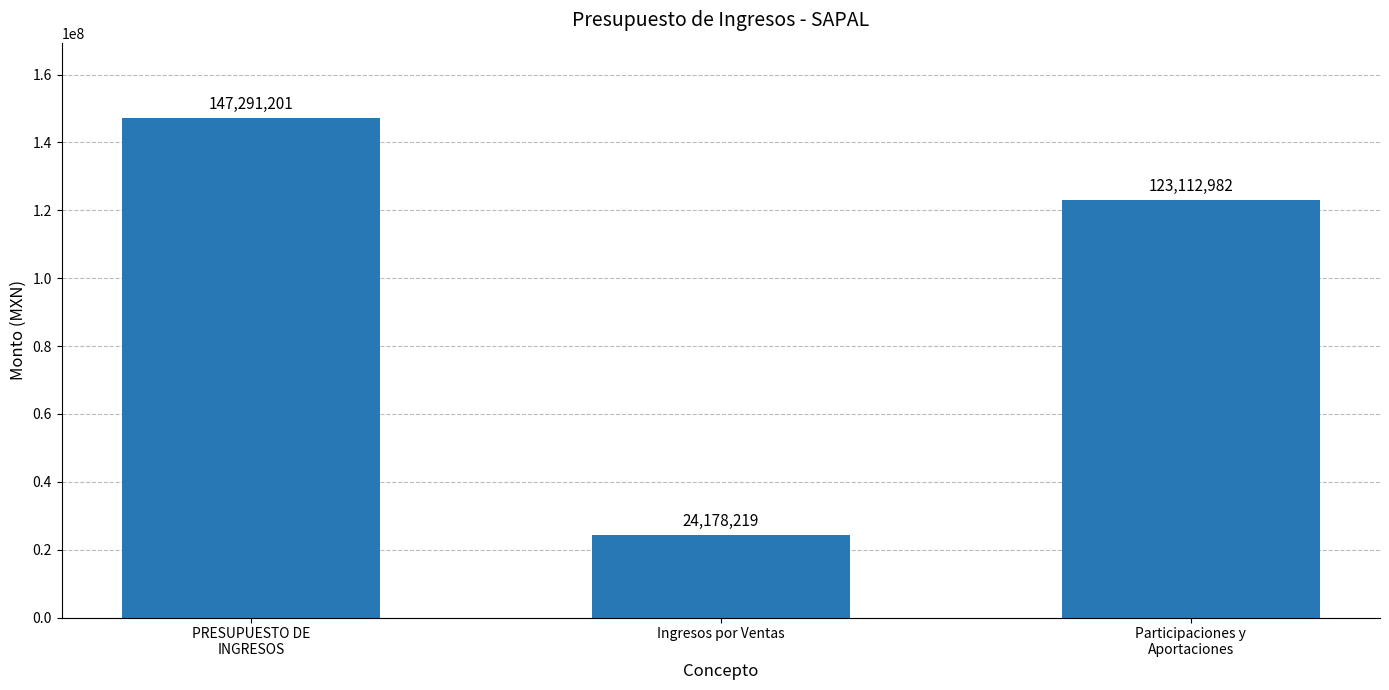

Approximately how many times larger is the value at Participaciones y
Aportaciones compared to Ingresos por Ventas?

5.1